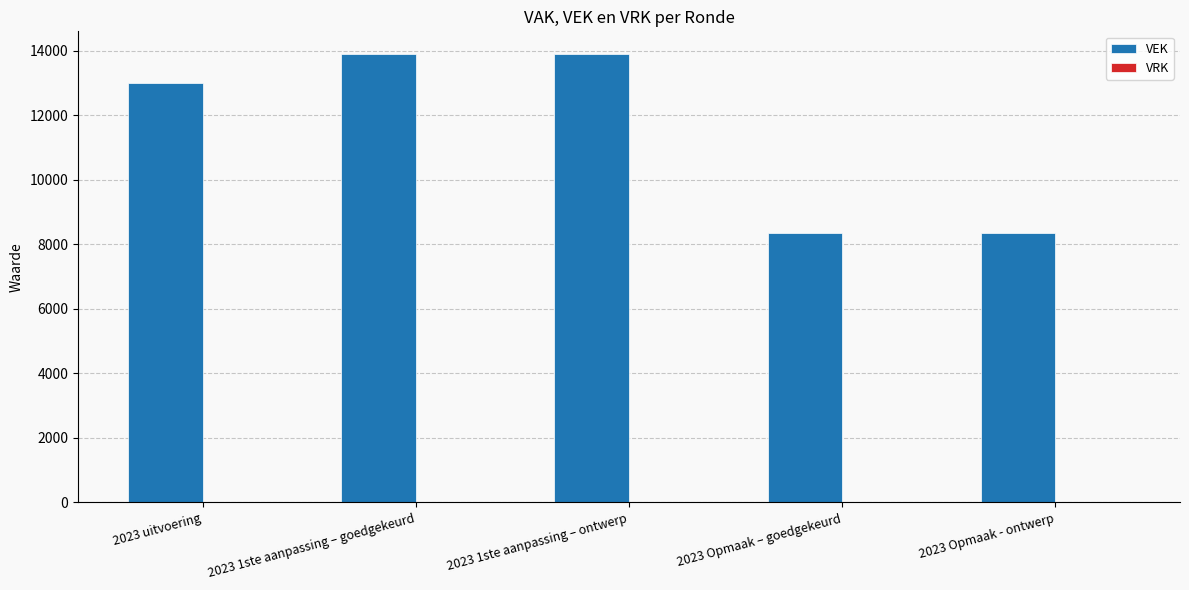

What is the greatest value displayed?

13914